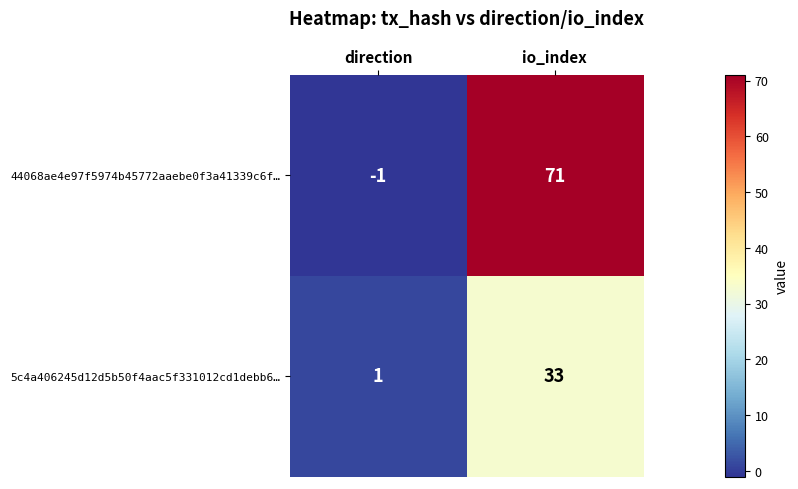

Reading left to right, extract all data points from this chart.

44068ae4e97f5974b45772aaebe0f3a41339c6f…: direction=-1	io_index=71
5c4a406245d12d5b50f4aac5f331012cd1debb6…: direction=1	io_index=33